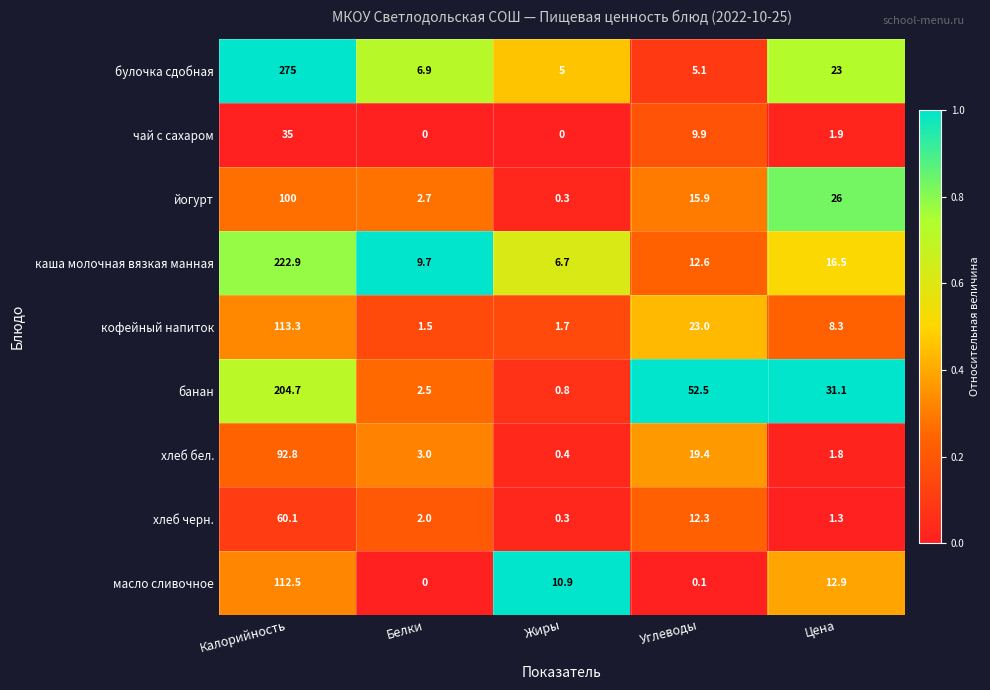

Which series has the largest total across all categories?

булочка сдобная